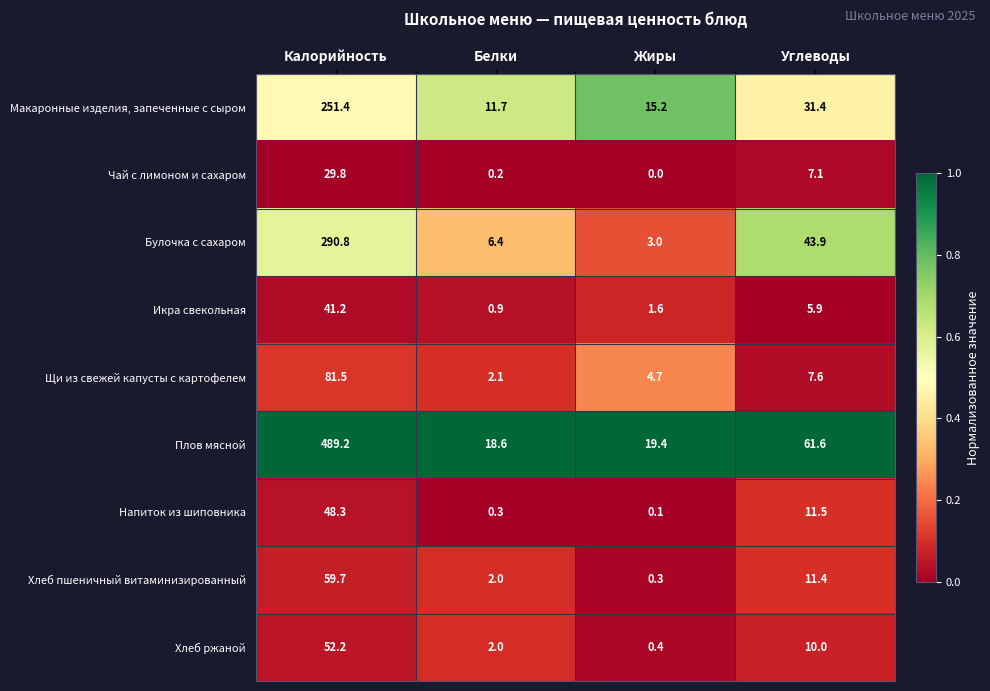

Which label corresponds to the largest value in the chart?

Калорийность